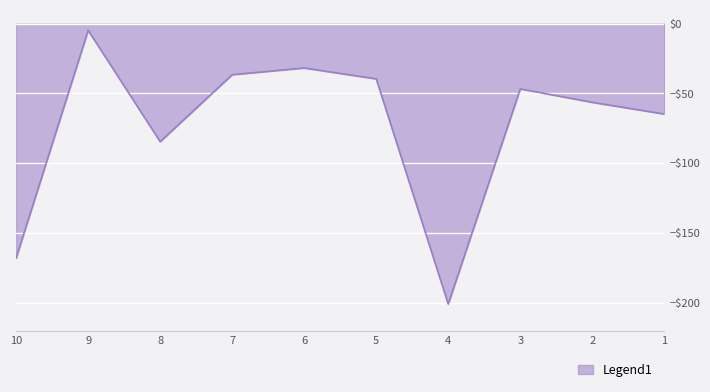

Does the chart have visible grid lines?

Yes